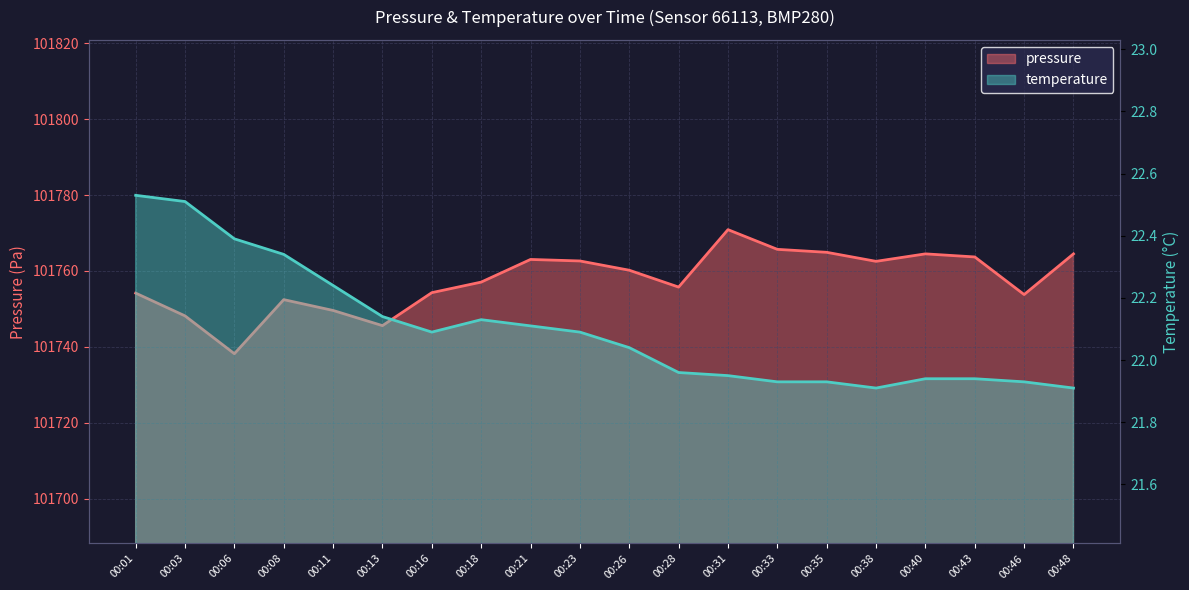

What is the total value across all series at 00:33?

101787.6